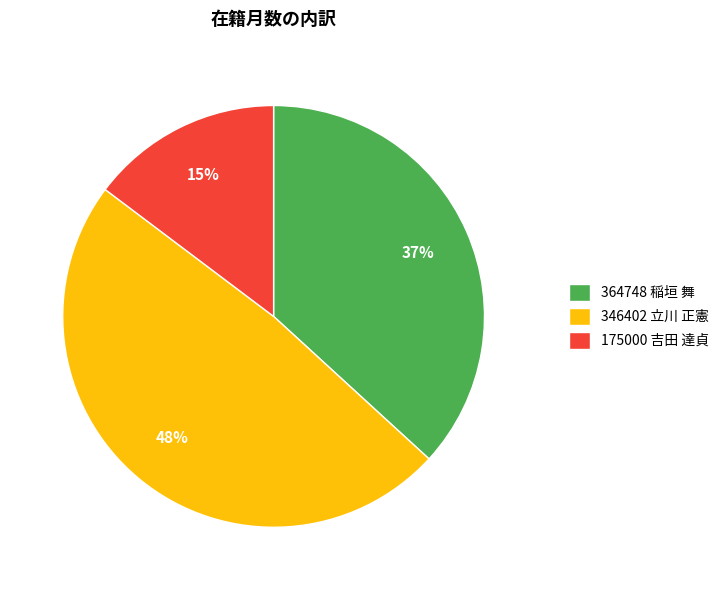

To the nearest percent, what percentage of the pie is 346402 立川 正憲?

48%